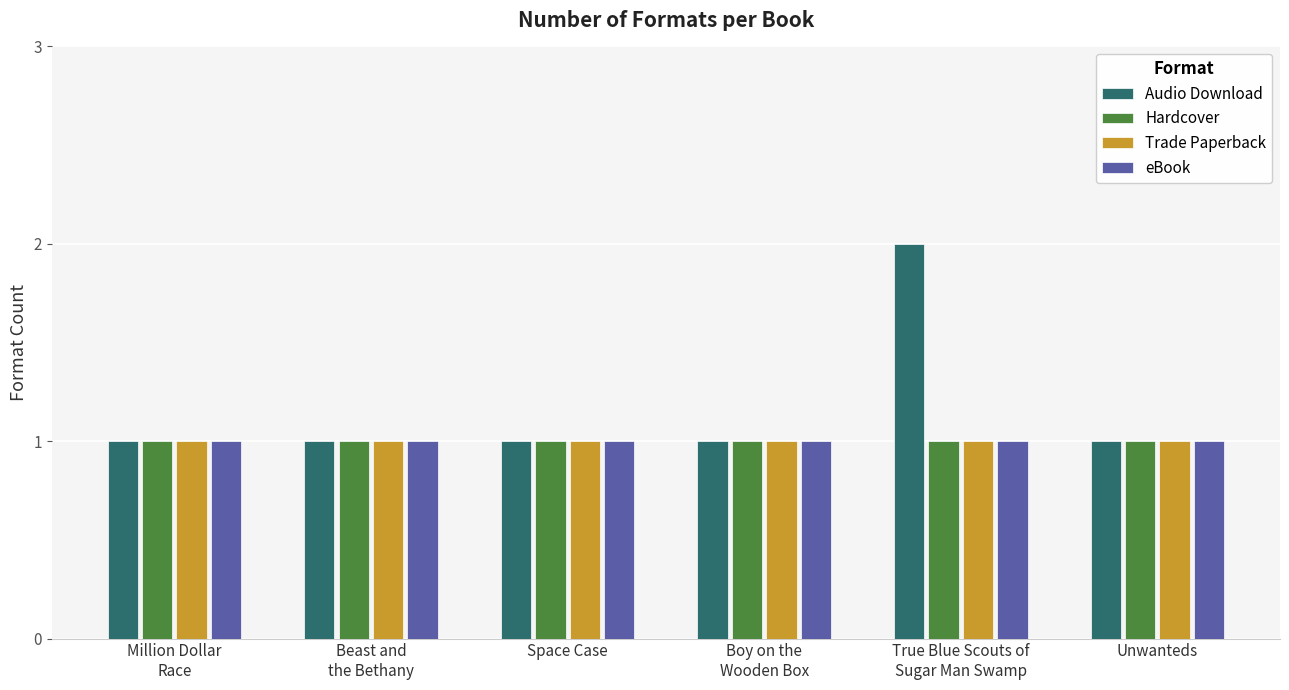

Reading left to right, transcribe all the data shown in this chart.

Audio Download: Million Dollar
Race=1	Beast and
the Bethany=1	Space Case=1	Boy on the
Wooden Box=1	True Blue Scouts of
Sugar Man Swamp=2	Unwanteds=1
Hardcover: Million Dollar
Race=1	Beast and
the Bethany=1	Space Case=1	Boy on the
Wooden Box=1	True Blue Scouts of
Sugar Man Swamp=1	Unwanteds=1
Trade Paperback: Million Dollar
Race=1	Beast and
the Bethany=1	Space Case=1	Boy on the
Wooden Box=1	True Blue Scouts of
Sugar Man Swamp=1	Unwanteds=1
eBook: Million Dollar
Race=1	Beast and
the Bethany=1	Space Case=1	Boy on the
Wooden Box=1	True Blue Scouts of
Sugar Man Swamp=1	Unwanteds=1